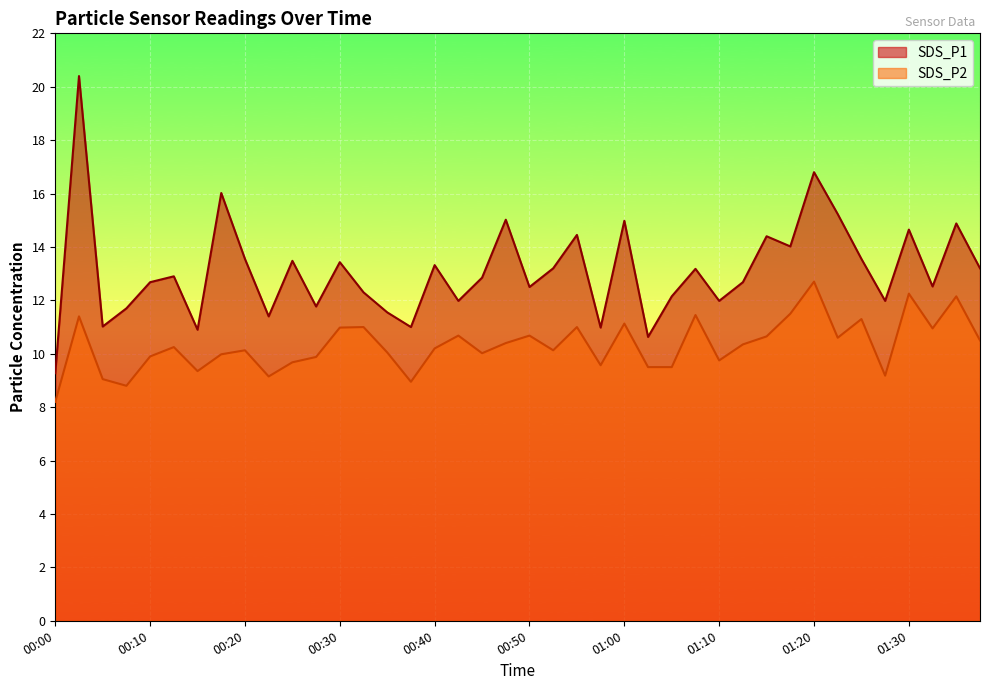

What is the total value across all series at 01:15?

25.1